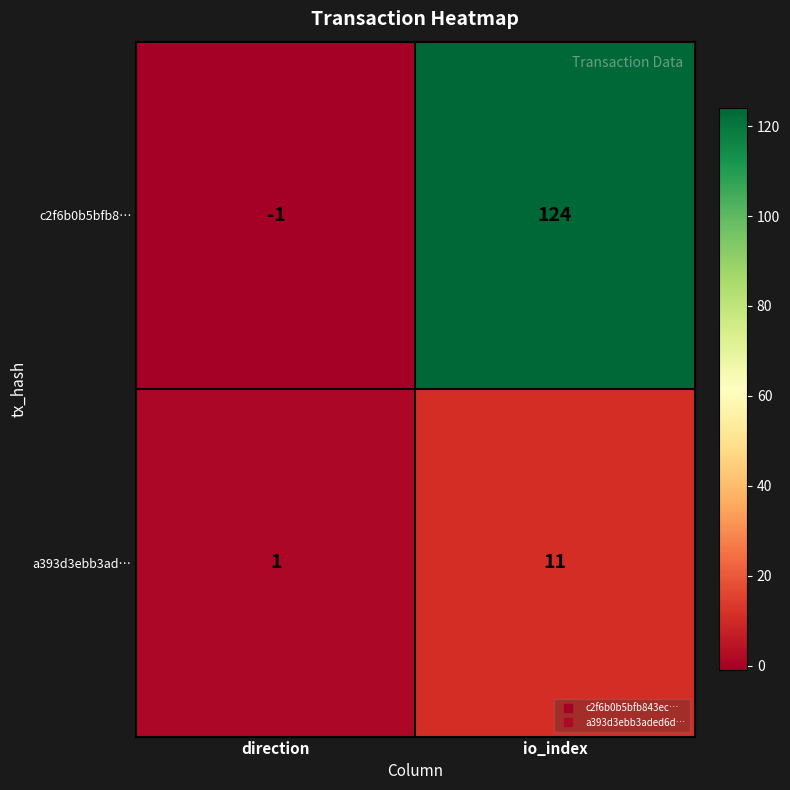

True or false: c2f6b0b5bfb8… has a value of 124 at io_index.

True